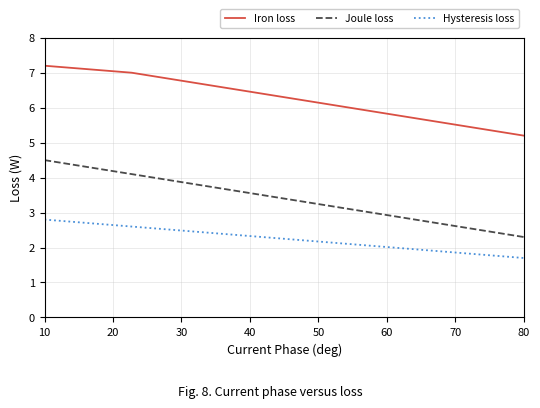

List the series in order of their overall mean, lowest first.

Hysteresis loss, Joule loss, Iron loss